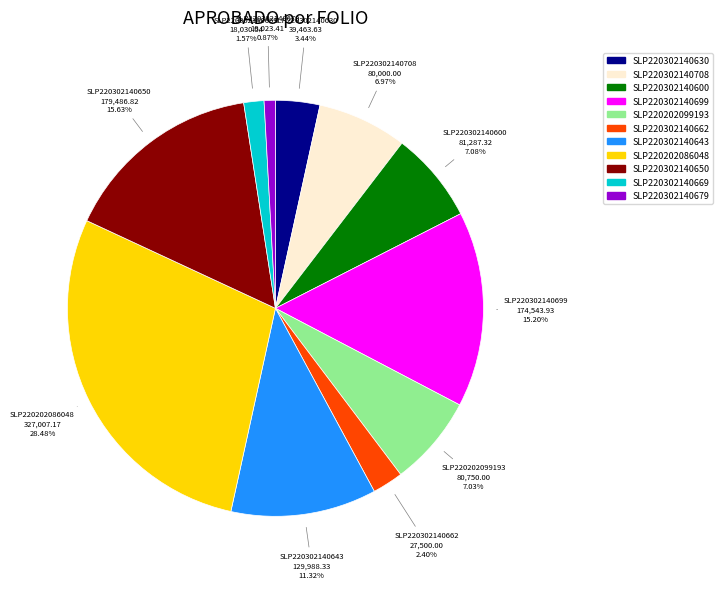

Count the number of slices in the pie.

11